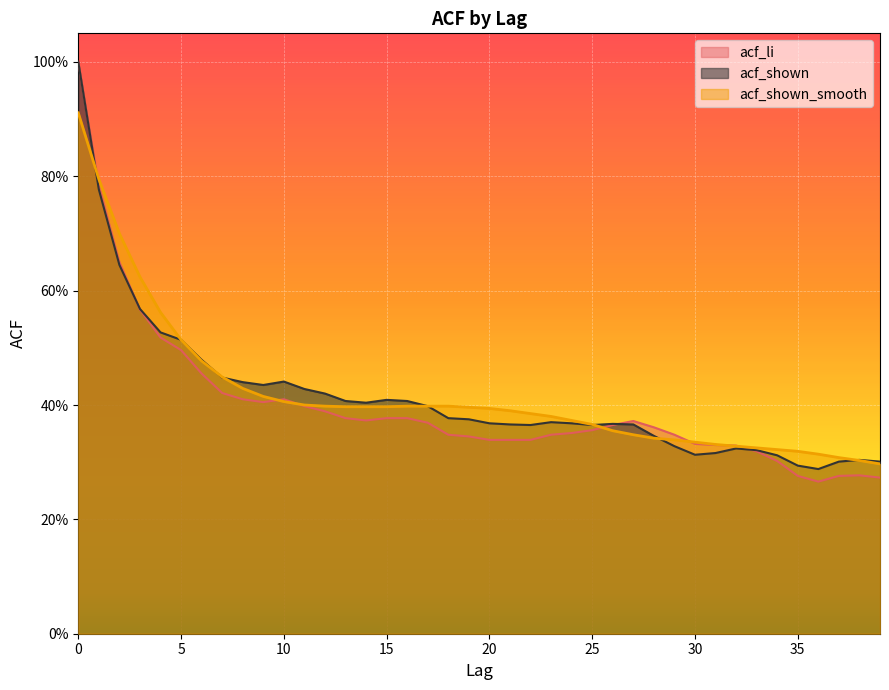

Rank the series at 39 from highest to lowest value.

acf_shown, acf_shown_smooth, acf_li